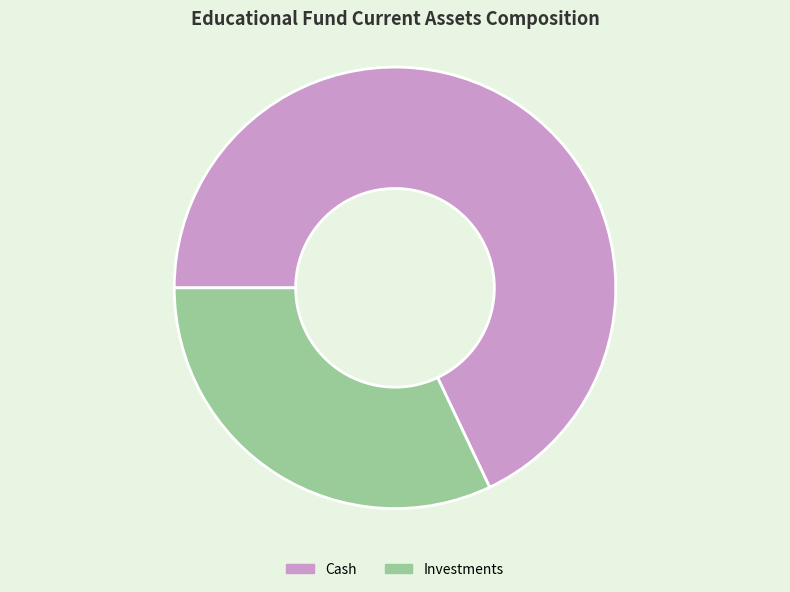

Does any single category account for the majority?

Yes